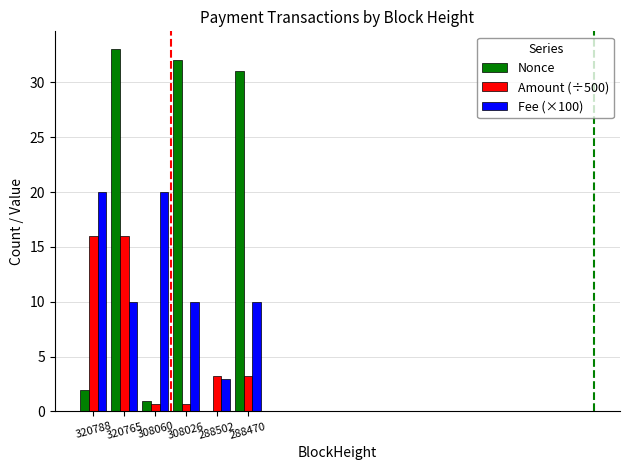

What value does the Nonce series have at 308060?

1.0